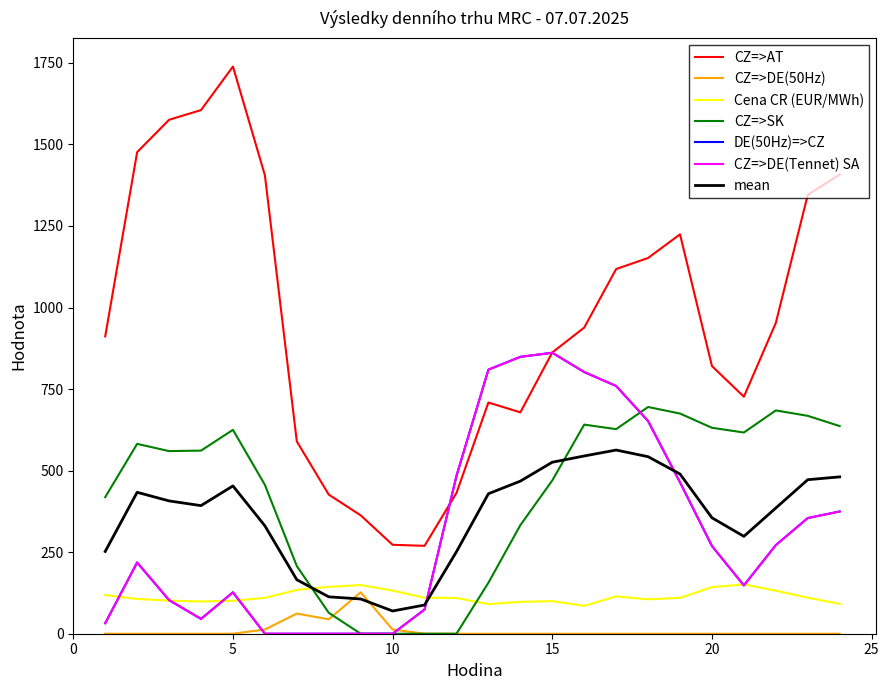

Which series has the largest range (max minus min)?

CZ=>AT